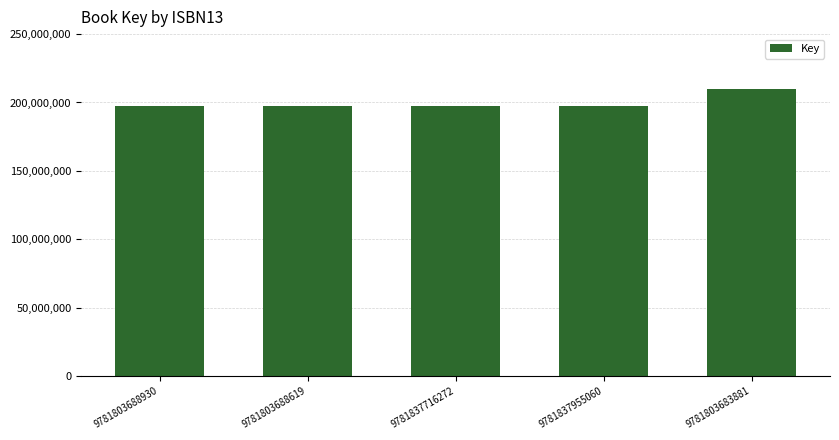

Approximately how many times larger is the value at 9781803683881 compared to 9781837716272?

1.1